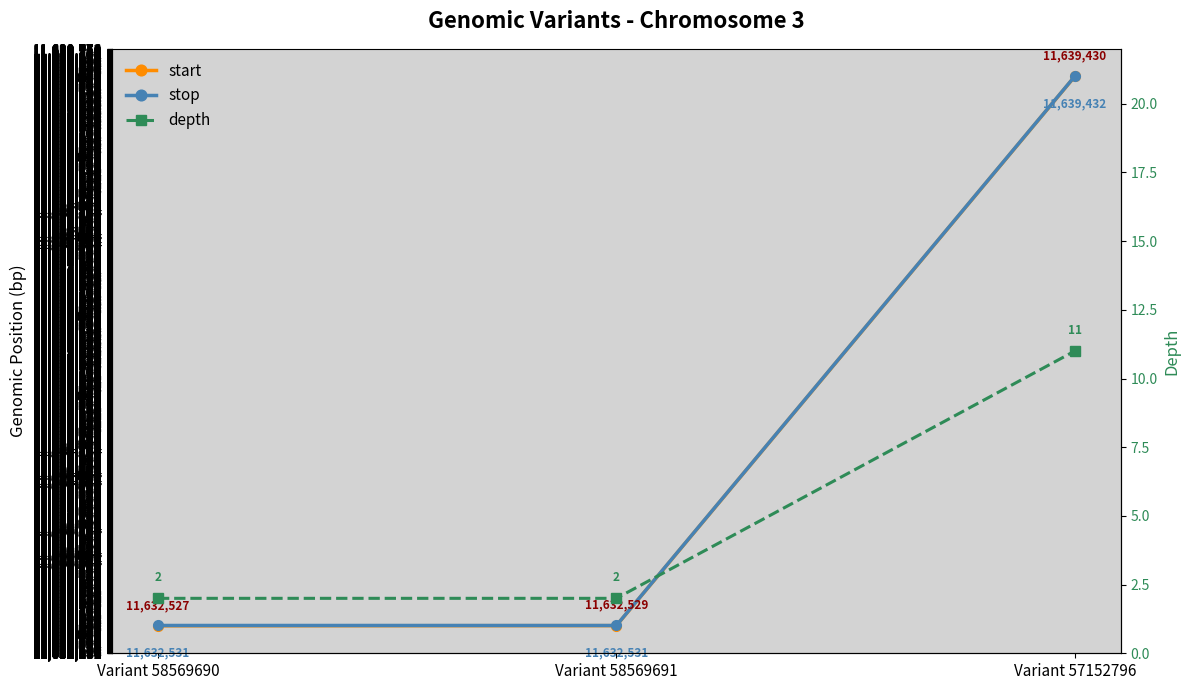

What is the total value across all series at Variant 57152796?

23278873